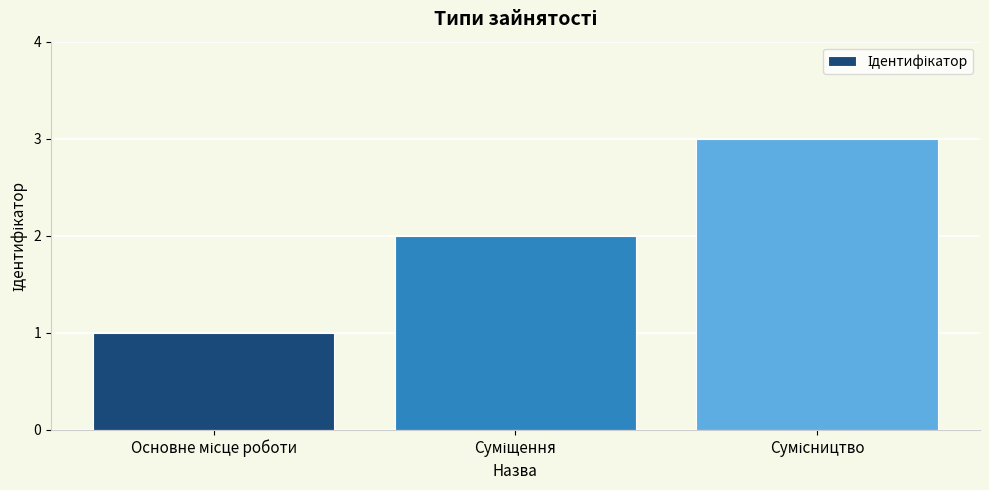

What is the sum of all values?

6